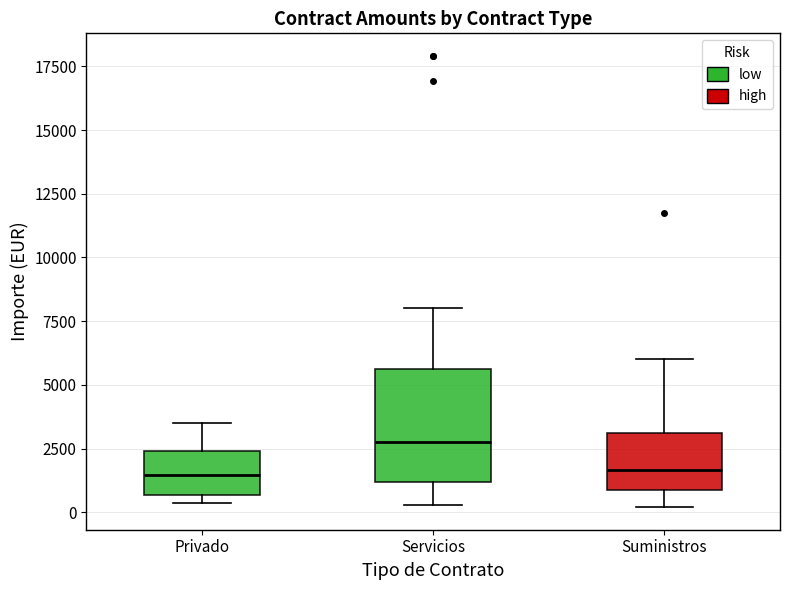

Which box is the tallest, from its lower edge to its upper edge?

Servicios